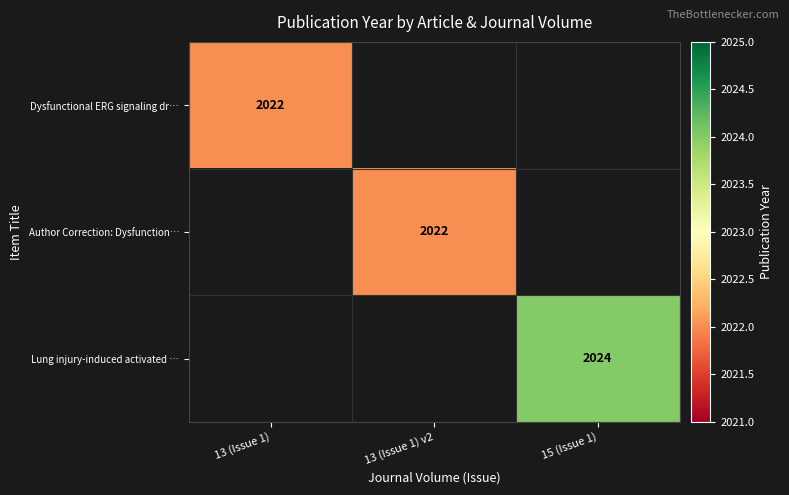

True or false: Dysfunctional ERG signaling dr… has a value of 2825 at 13 (Issue 1).

False